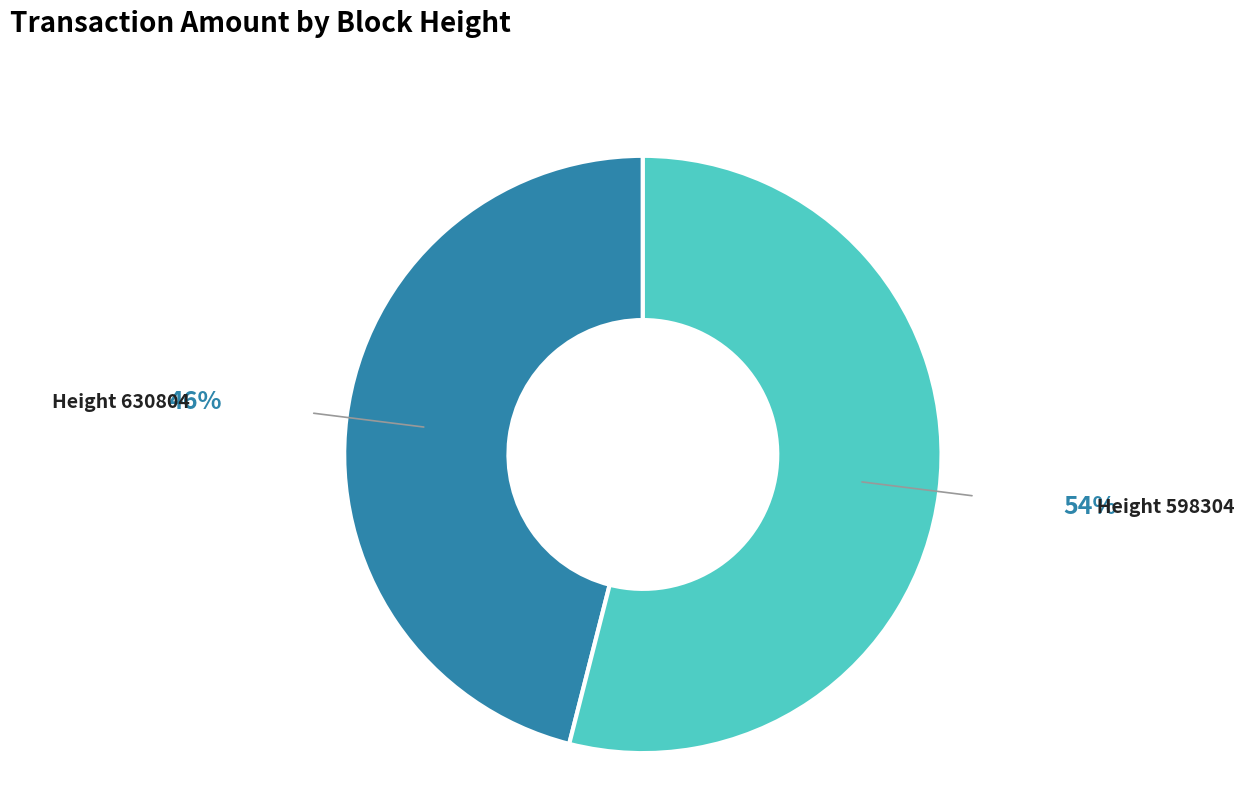

Is there a majority slice in this chart?

Yes